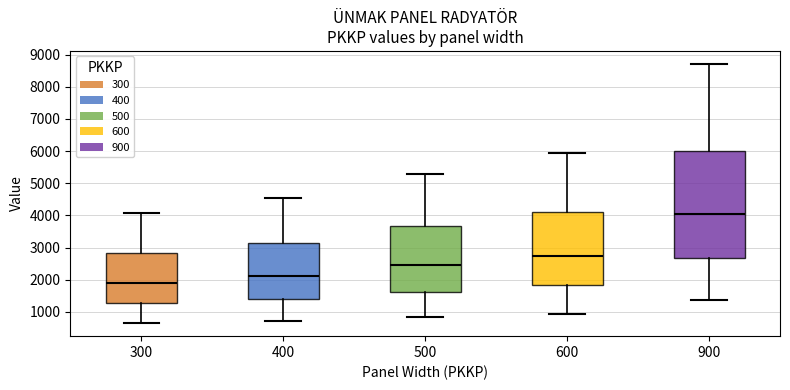

Which box is the tallest, from its lower edge to its upper edge?

900